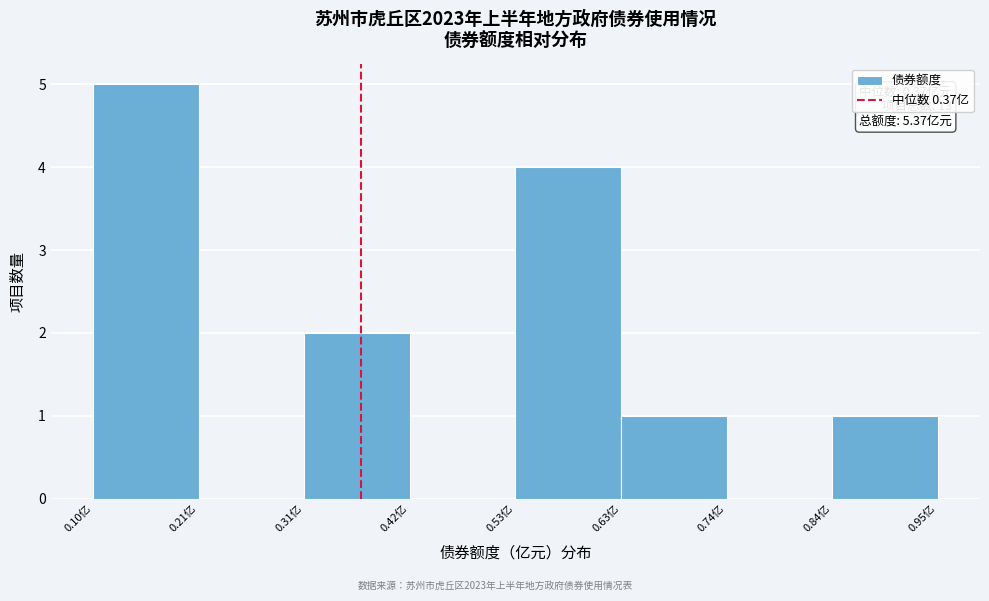

Over which range of the x-axis is the bar tallest?

0.10 to 0.20